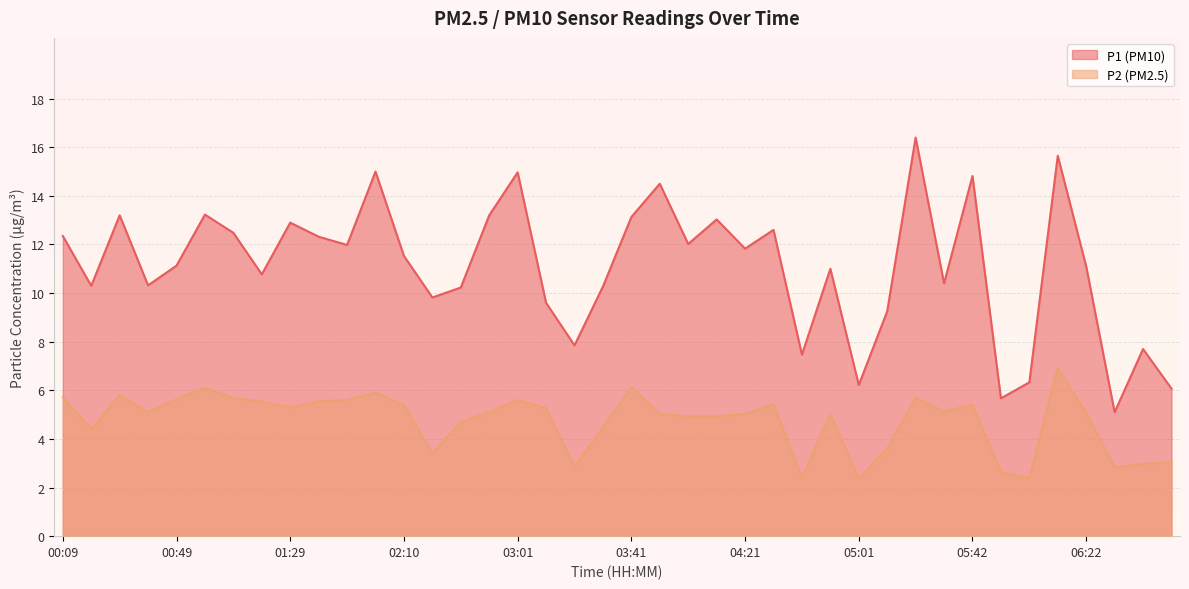

Where is P2 nearest to the value 4?

05:11